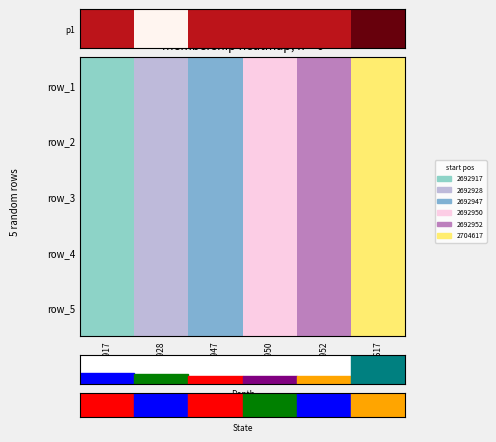

What is the change in value from 2692928 to 2692947?

+0.8